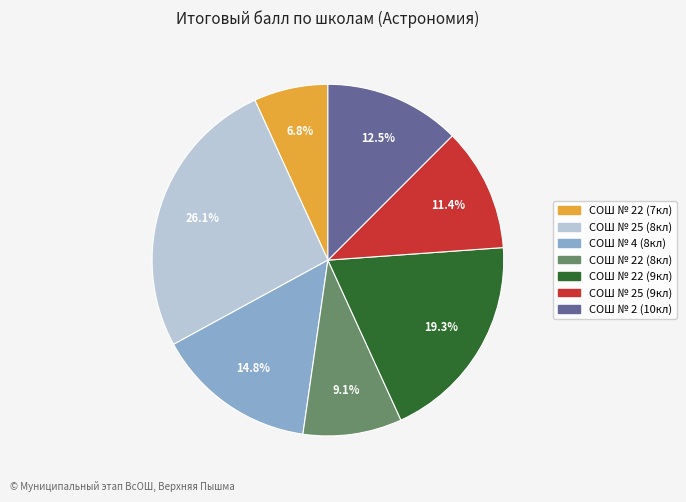

Is there a majority slice in this chart?

No